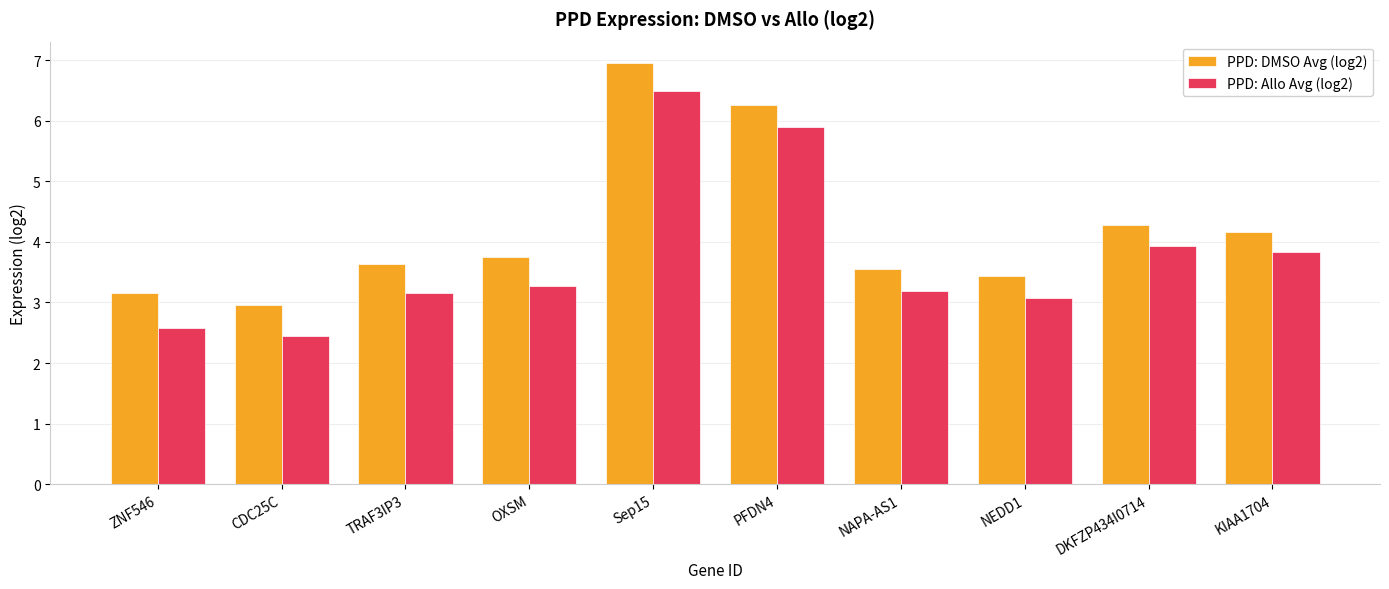

At which label does PPD: DMSO Avg (log2) reach its minimum?

CDC25C